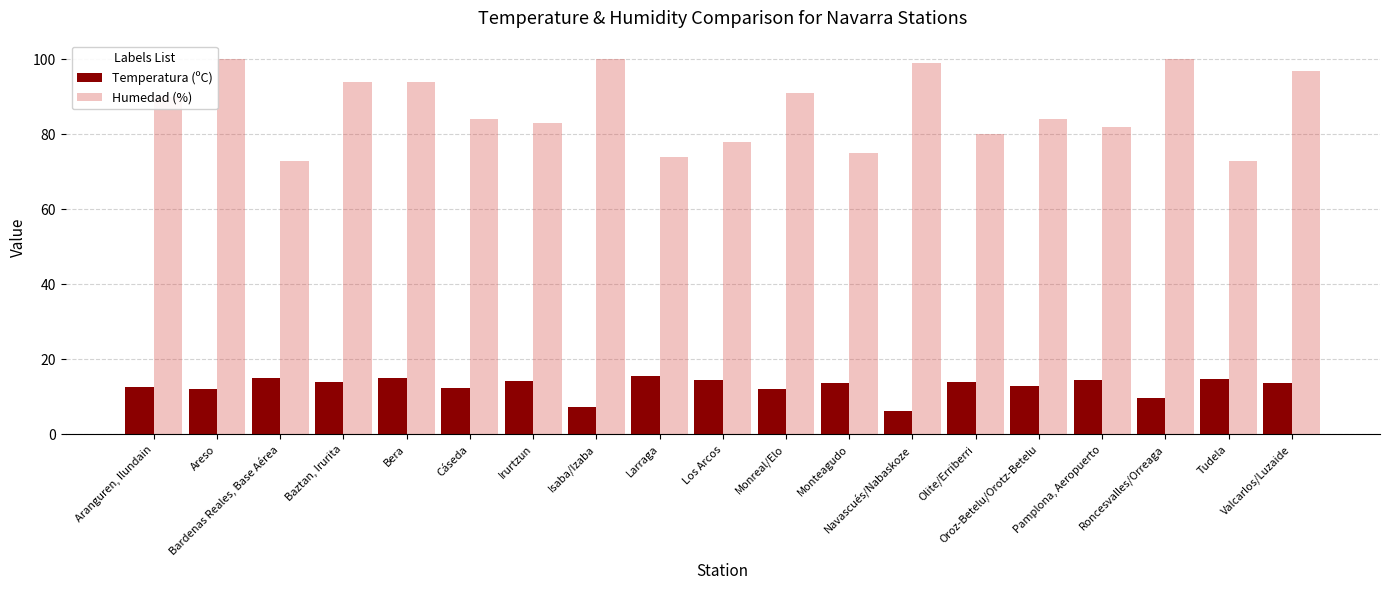

Is it true that Humedad (%) equals 99.0 at Navascués/Nabaskoze?

True